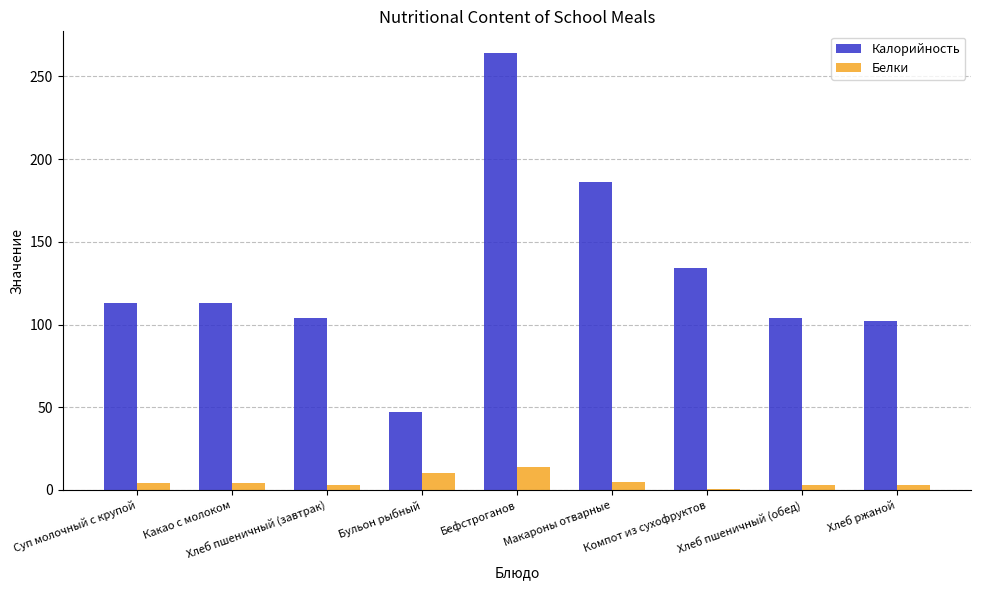

Is it true that Калорийность equals 68.8 at Хлеб пшеничный (обед)?

False